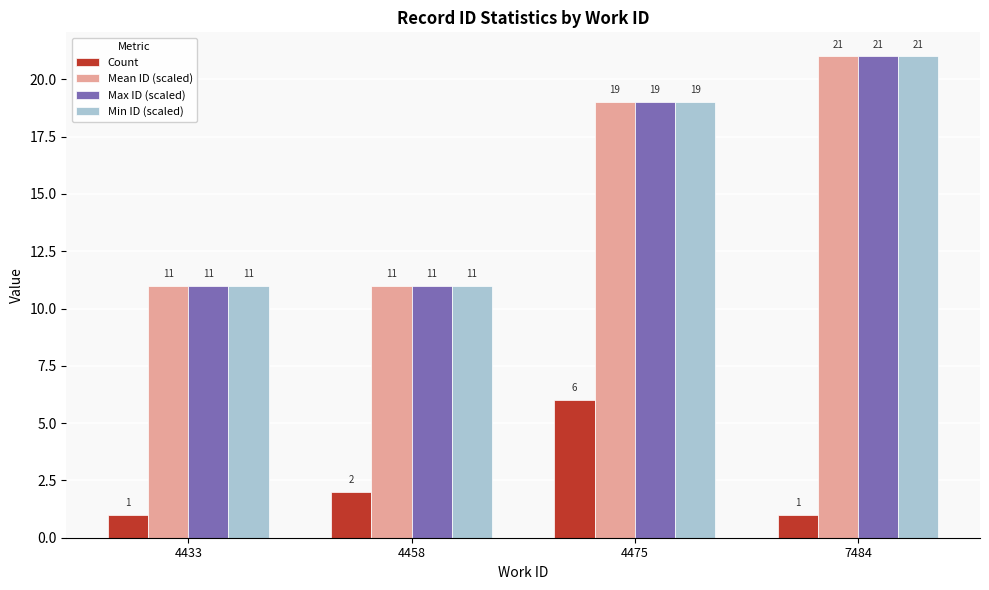

What are all the series names shown in the legend?

Count, Mean ID (scaled), Max ID (scaled), Min ID (scaled)